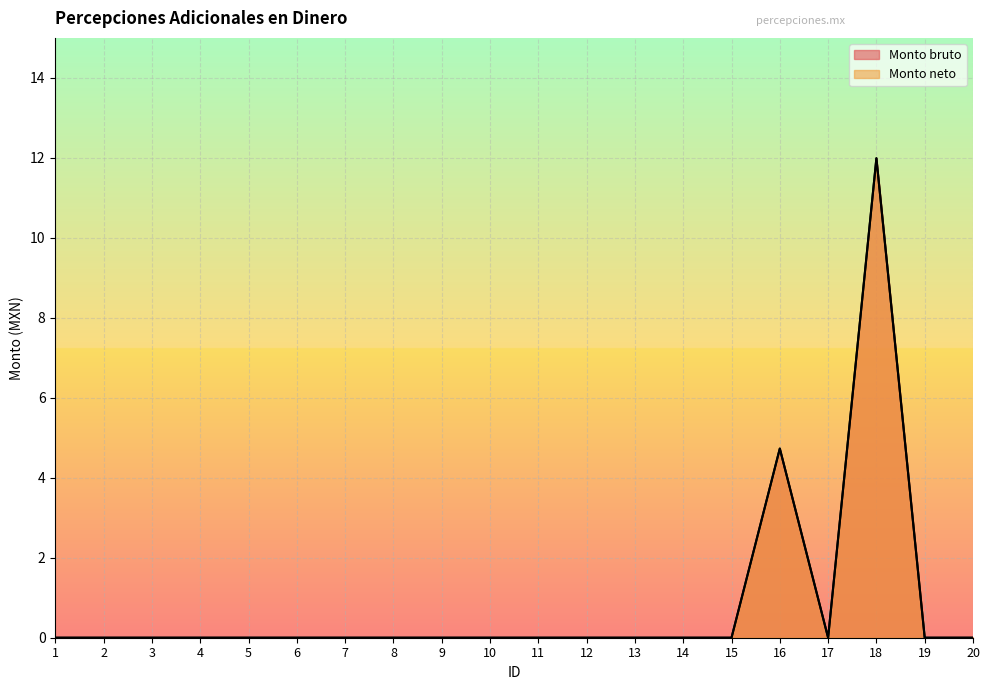

Which category has the lowest value in the Monto neto series?

1